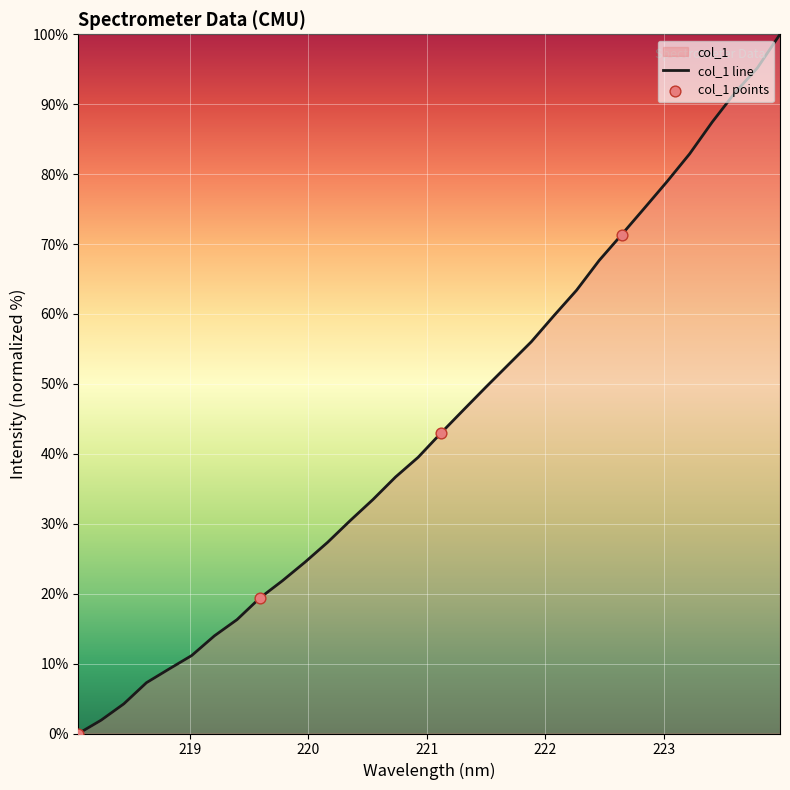

What is the change in value from 222.4538 to 222.6447?

+3.7